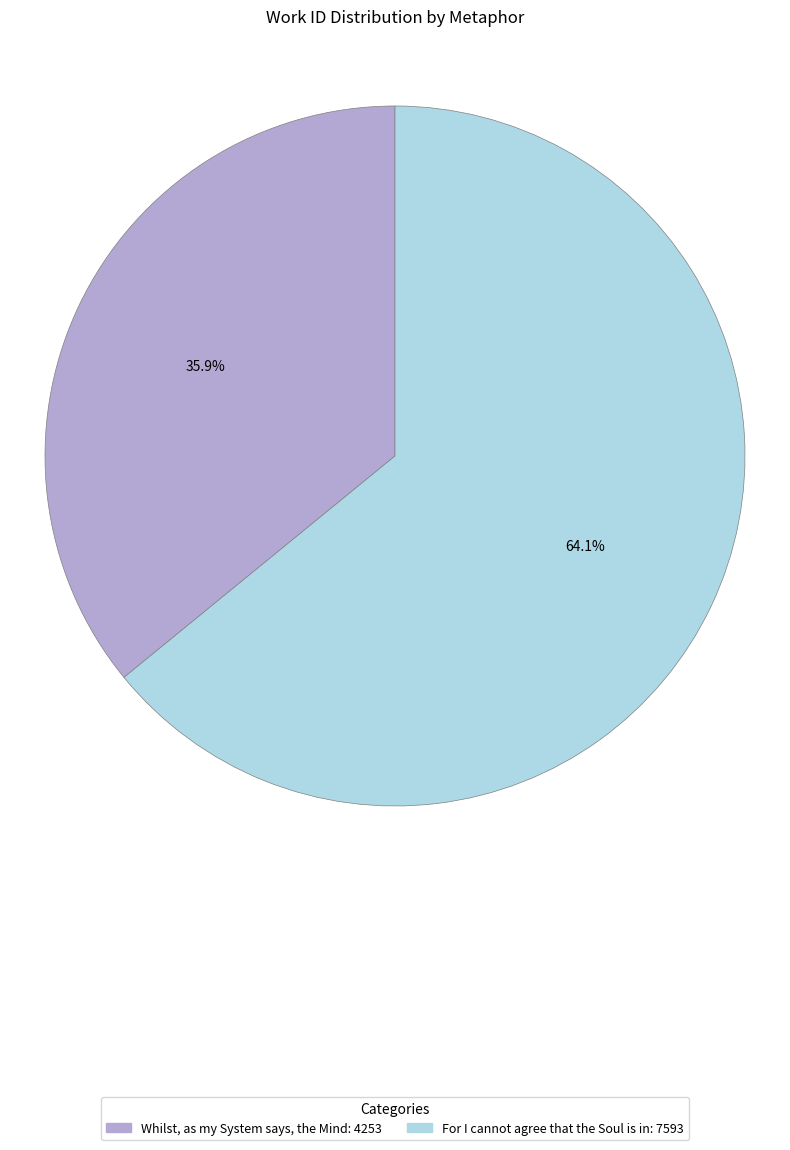

To the nearest percent, what is the combined percentage of Whilst, as my System says, the Mind and For I cannot agree that the Soul is in?

100%